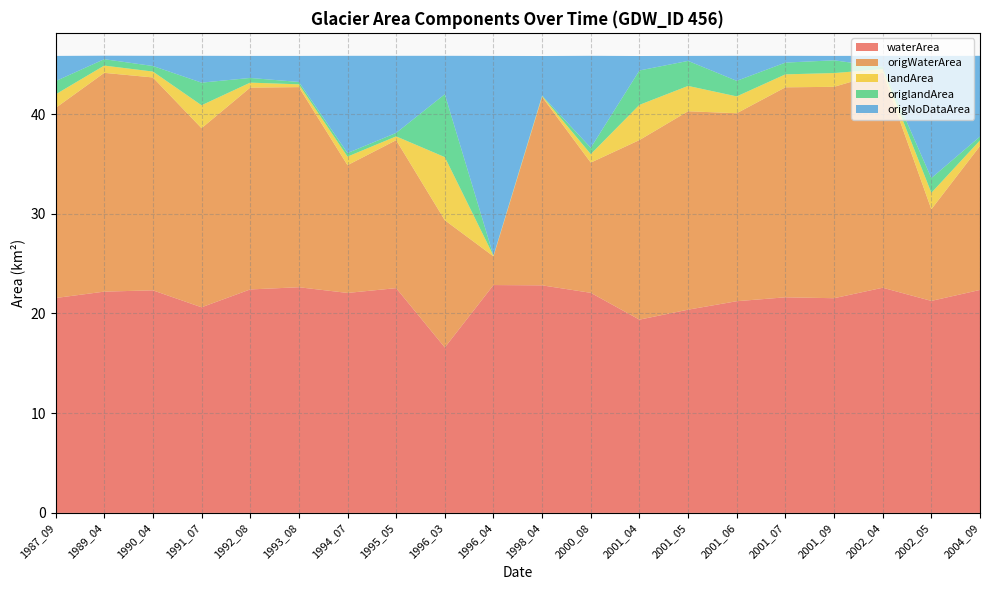

Reading left to right, what are all the values shown in this chart?

waterArea: 1987_09=21.6	1989_04=22.2	1990_04=22.3	1991_07=20.6	1992_08=22.4	1993_08=22.6	1994_07=22.1	1995_05=22.5	1996_03=16.6	1996_04=22.9	1998_04=22.8	2000_08=22.1	2001_04=19.4	2001_05=20.4	2001_06=21.2	2001_07=21.6	2001_09=21.5	2002_04=22.6	2002_05=21.3	2004_09=22.4
origWaterArea: 1987_09=19.1	1989_04=21.9	1990_04=21.4	1991_07=18.0	1992_08=20.2	1993_08=20.1	1994_07=12.8	1995_05=14.8	1996_03=12.8	1996_04=2.9	1998_04=18.9	2000_08=13.1	2001_04=18.0	2001_05=19.9	2001_06=18.9	2001_07=21.1	2001_09=21.2	2002_04=21.6	2002_05=9.2	2004_09=14.4
landArea: 1987_09=1.4	1989_04=0.7	1990_04=0.6	1991_07=2.3	1992_08=0.5	1993_08=0.3	1994_07=0.9	1995_05=0.4	1996_03=6.3	1996_04=0.1	1998_04=0.1	2000_08=0.8	2001_04=3.5	2001_05=2.5	2001_06=1.7	2001_07=1.3	2001_09=1.4	2002_04=0.3	2002_05=1.6	2004_09=0.6
origlandArea: 1987_09=1.3	1989_04=0.6	1990_04=0.6	1991_07=2.3	1992_08=0.5	1993_08=0.2	1994_07=0.4	1995_05=0.3	1996_03=6.3	1996_04=0.0	1998_04=0.0	2000_08=0.6	2001_04=3.5	2001_05=2.5	2001_06=1.6	2001_07=1.2	2001_09=1.3	2002_04=0.2	2002_05=1.5	2004_09=0.4
origNoDataArea: 1987_09=2.5	1989_04=0.3	1990_04=1.0	1991_07=2.7	1992_08=2.2	1993_08=2.6	1994_07=9.8	1995_05=7.7	1996_03=3.9	1996_04=20.0	1998_04=4.0	2000_08=9.2	2001_04=1.4	2001_05=0.5	2001_06=2.5	2001_07=0.7	2001_09=0.4	2002_04=1.1	2002_05=12.2	2004_09=8.1